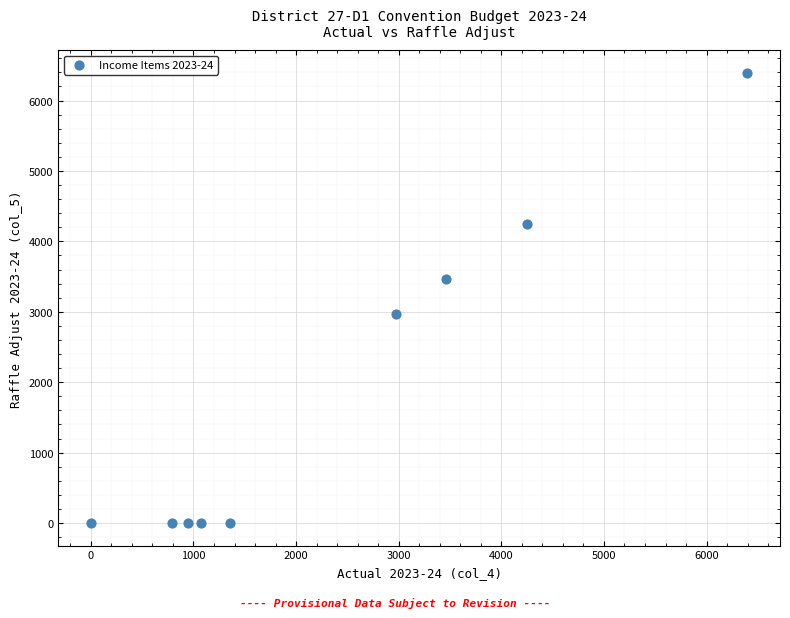

What is the range of X values (max minus min)?

6396